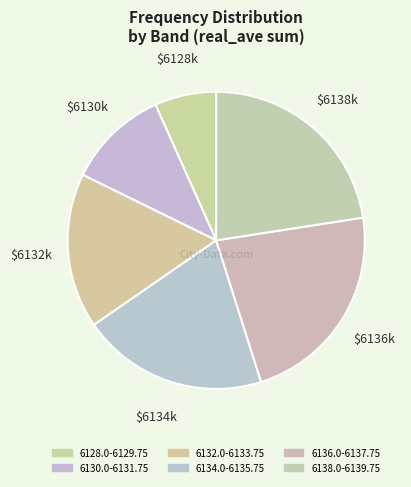

To the nearest percent, what is the average slice percentage?

17%